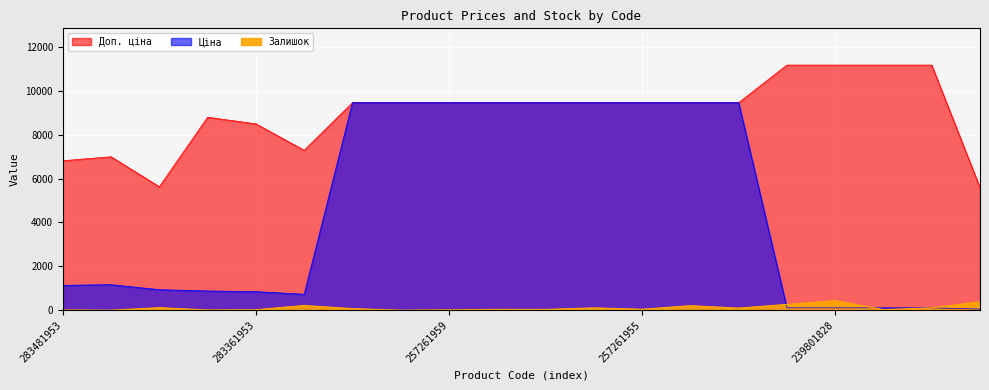

Is the value of Доп. ціна at 257261956 greater than the value of Залишок at 239801828?

Yes